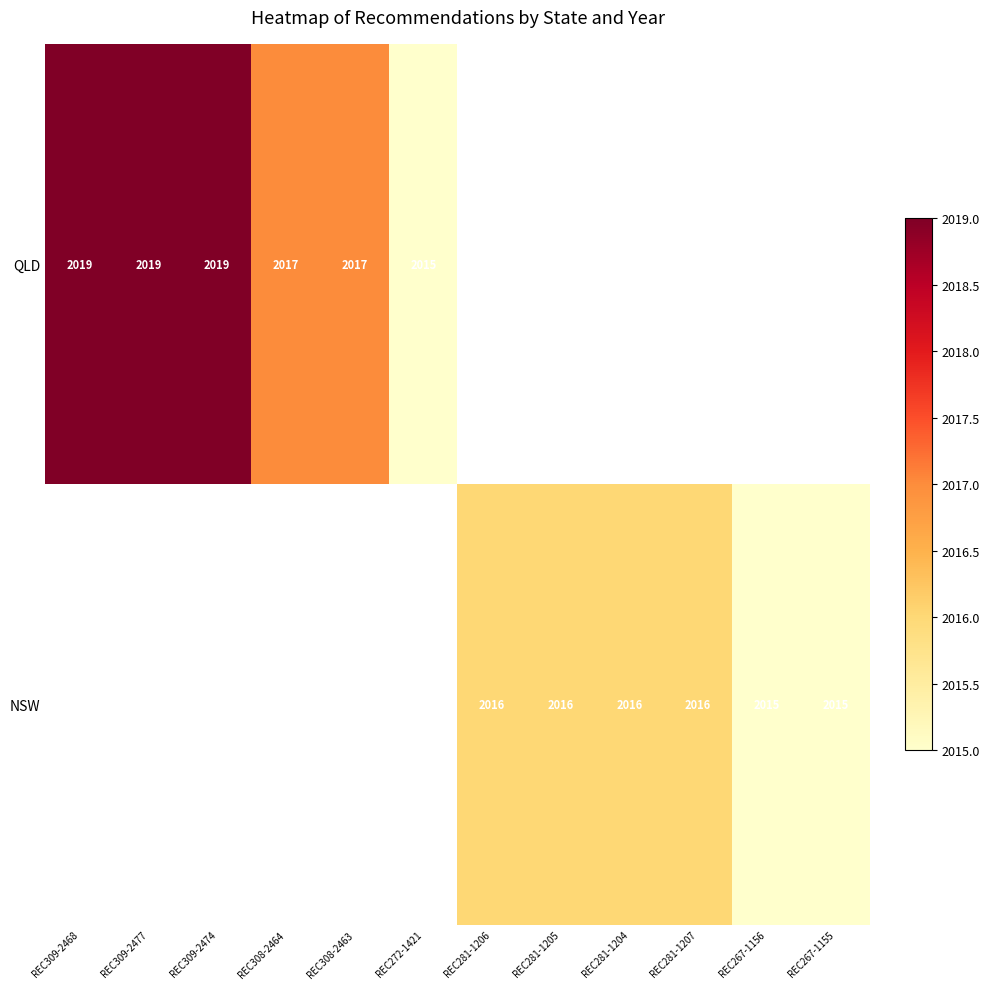

The value of NSW at REC267-1156 is 2921. True or false?

False